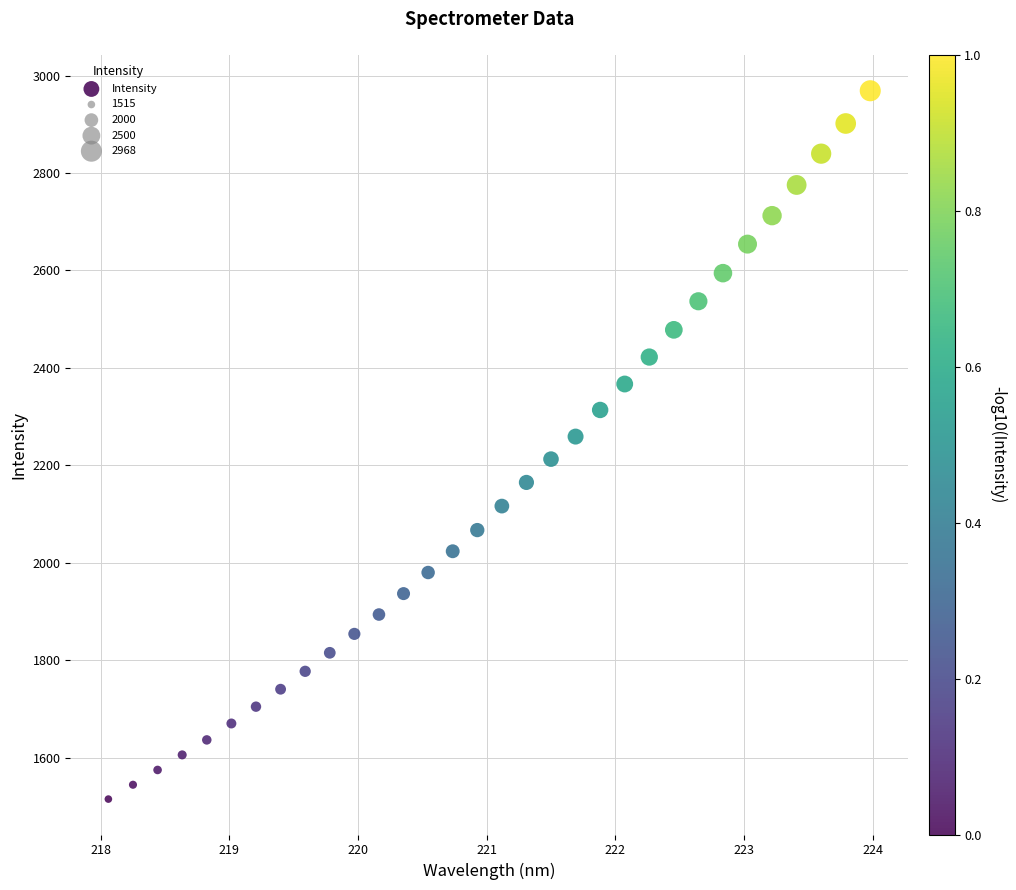

What is the range of Y values (max minus min)?

1453.9